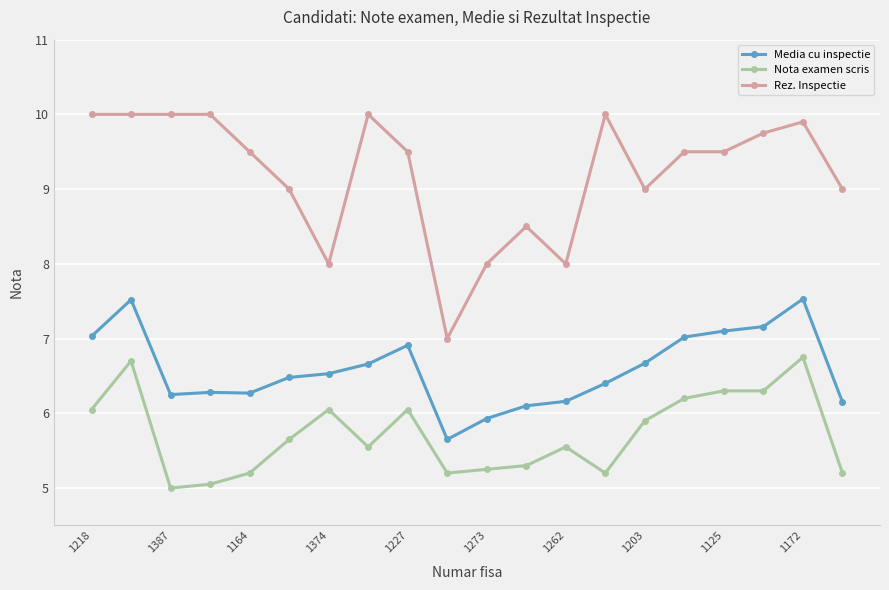

List the series in order of their overall mean, highest first.

Rez. Inspectie, Media cu inspectie, Nota examen scris